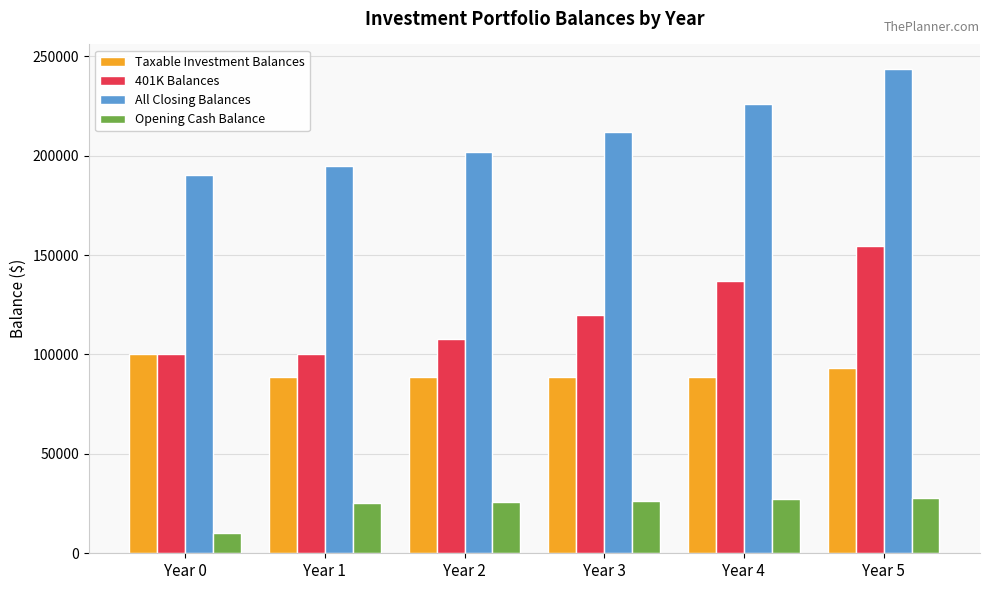

What is the value of the All Closing Balances bar at the 5th from the left?

225799.7